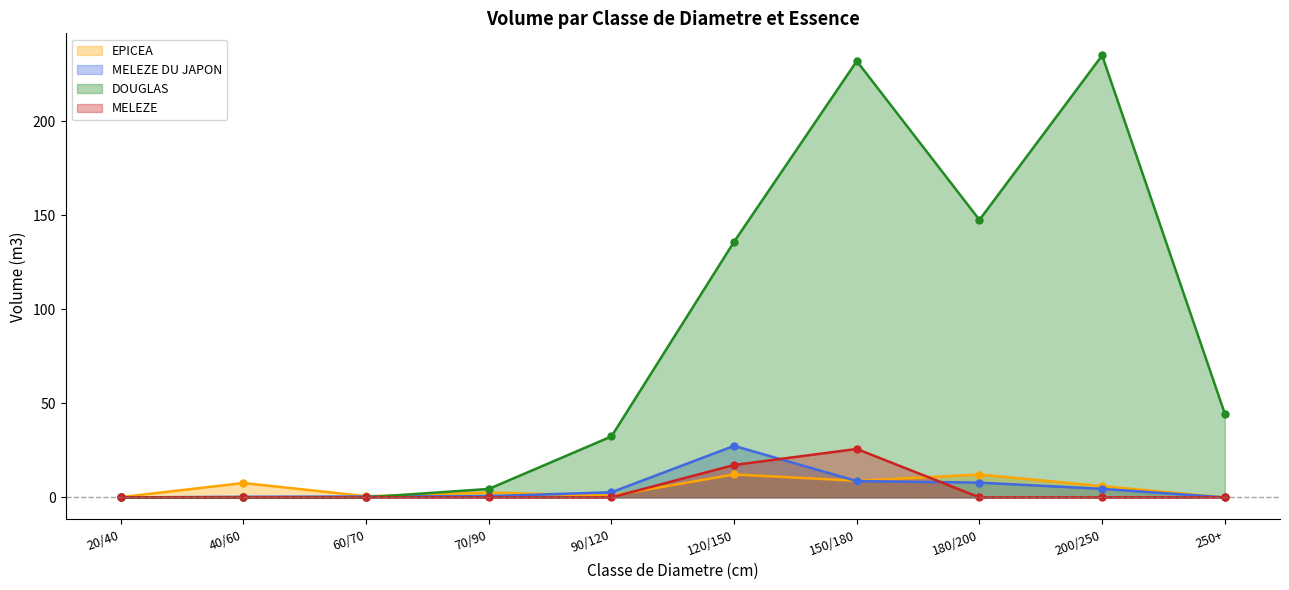

Reading left to right, extract all data points from this chart.

EPICEA: 0.1	7.6	0.6	2.6	0.9	12.2	8.8	12.1	6.0	0.0
MELEZE DU JAPON: 0.0	0.3	0.5	0.6	2.7	27.4	8.7	7.8	4.5	0.0
DOUGLAS: 0.0	0.0	0.0	4.5	32.4	135.9	231.9	147.5	234.9	44.5
MELEZE: 0.0	0.0	0.0	0.0	0.0	17.2	25.7	0.0	0.0	0.0